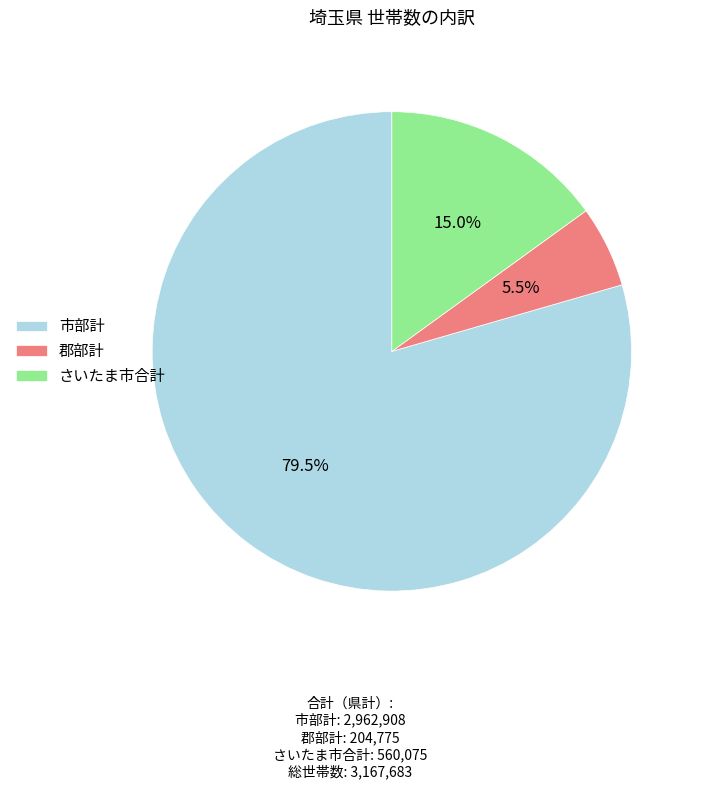

What is the total percentage of 郡部計 and 市部計?

85.0%